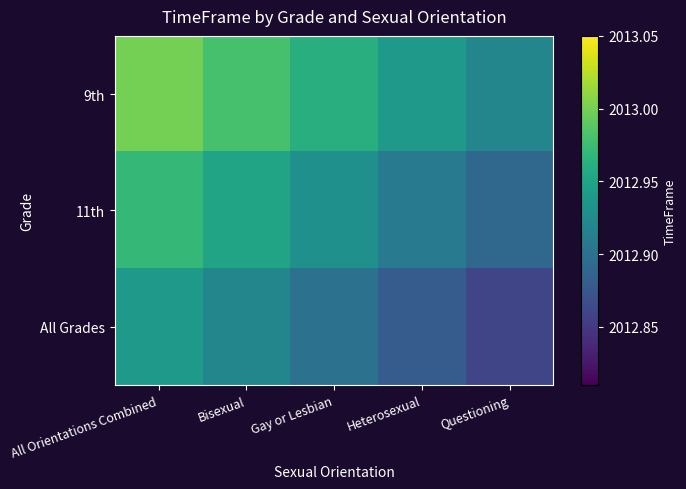

Which has a higher value, Questioning or Gay or Lesbian?

Gay or Lesbian